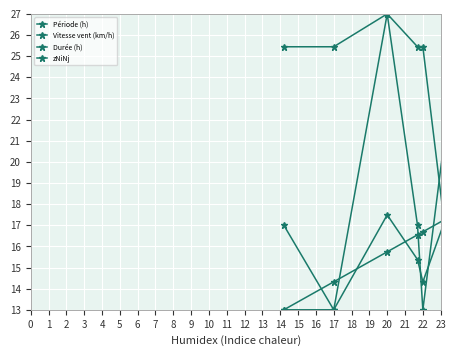

What is the approximate value of Durée (h) at 8?

13.0